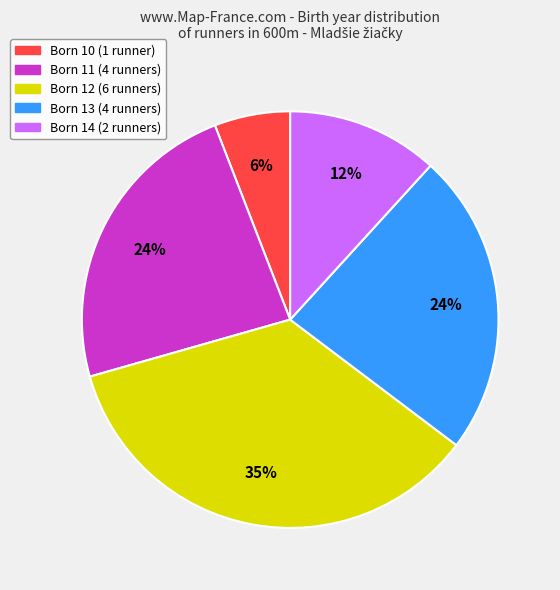

Does any single category account for the majority?

No